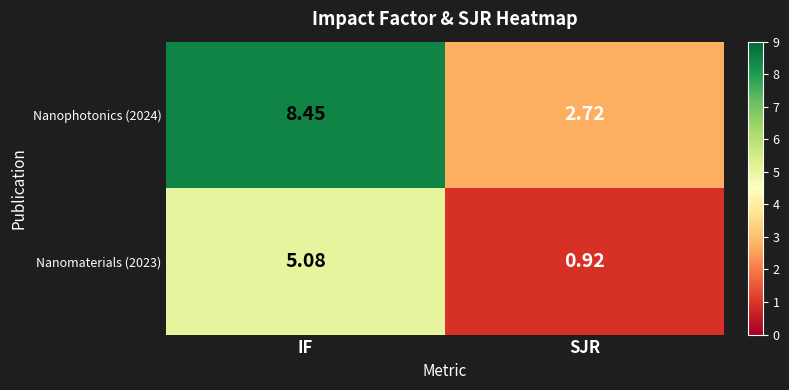

At which category does the chart reach its minimum across all series?

SJR